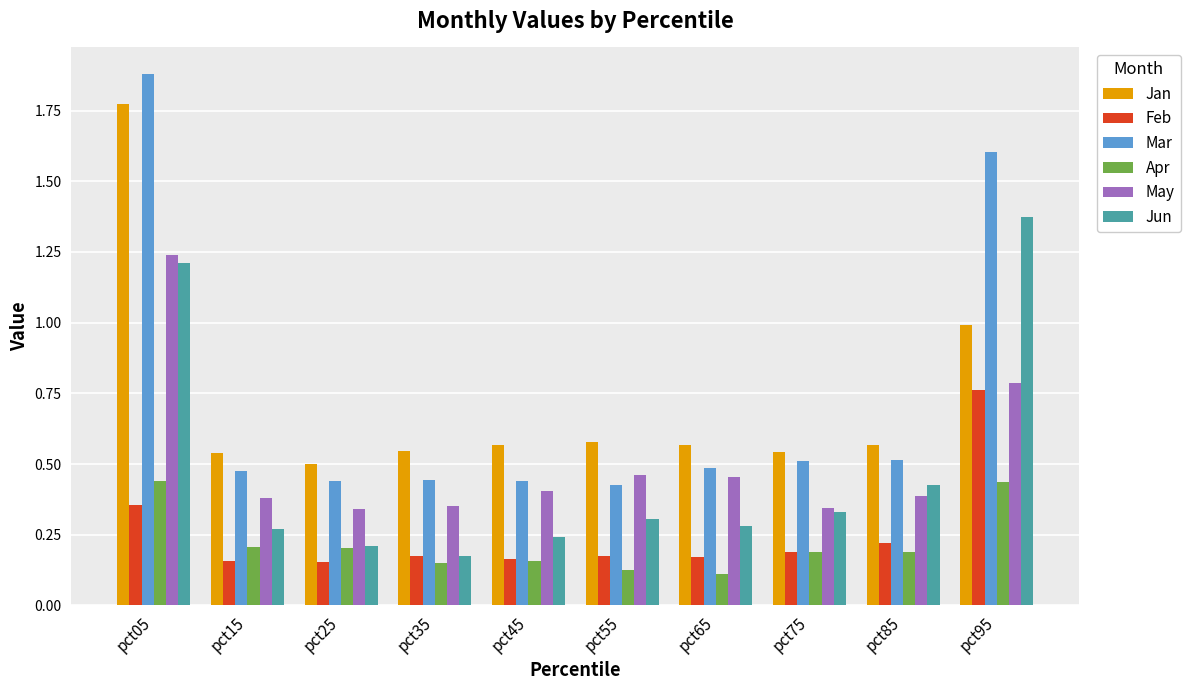

Which series changed the most between pct25 and pct95?

Jun